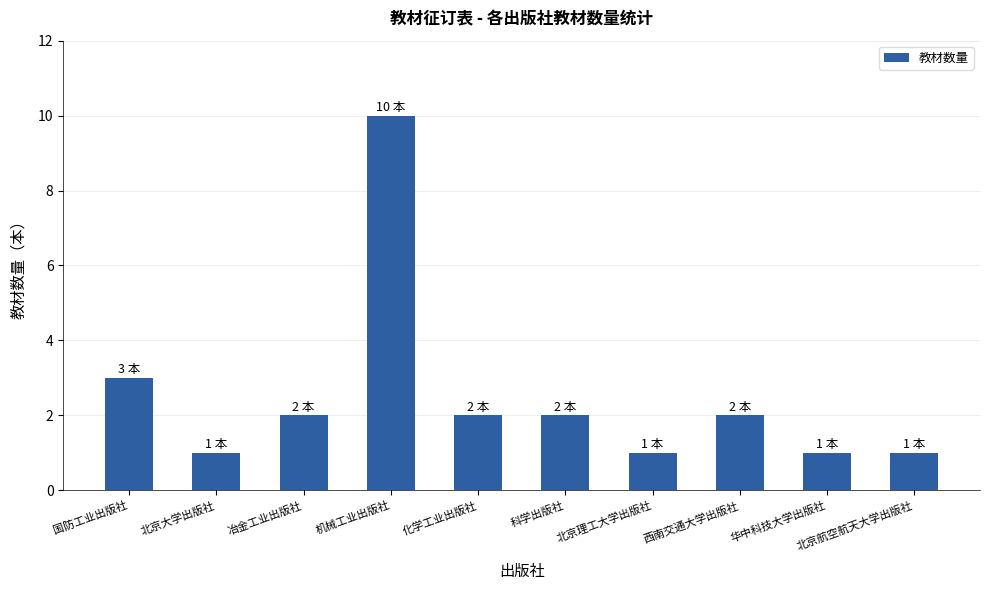

What is the greatest value displayed?

10